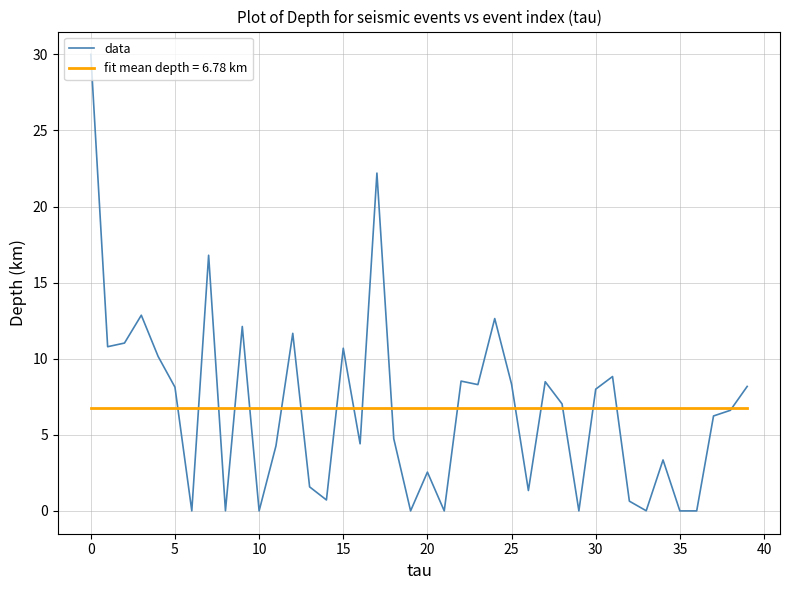

Which series has the widest spread of values?

data